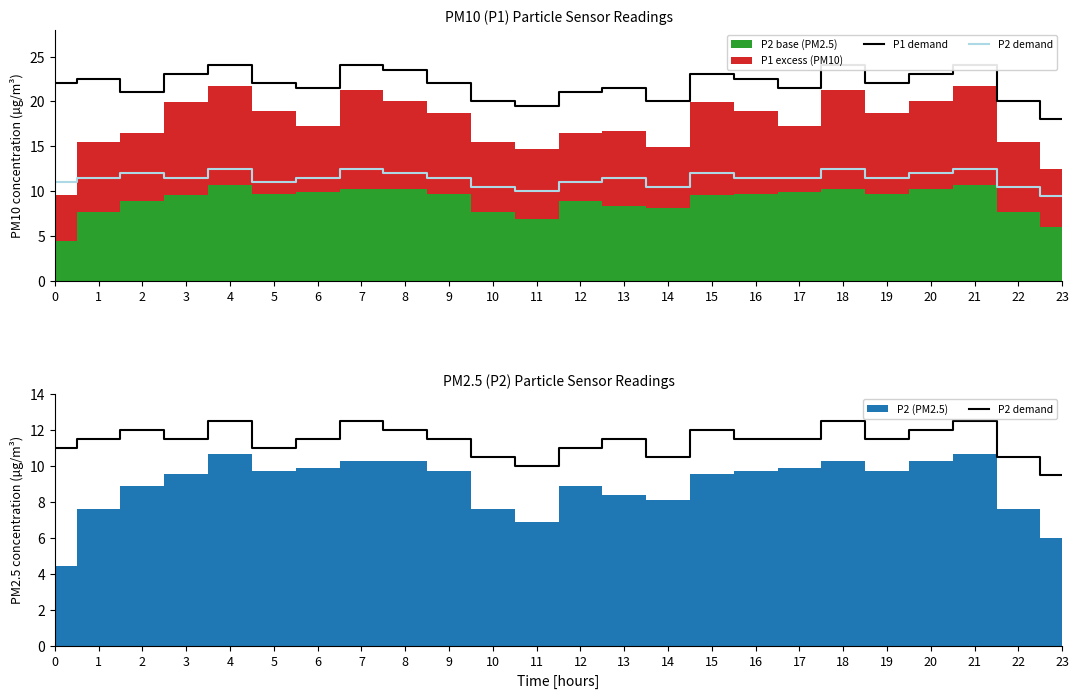

True or false: P1 demand and P2 demand cross at least once.

False